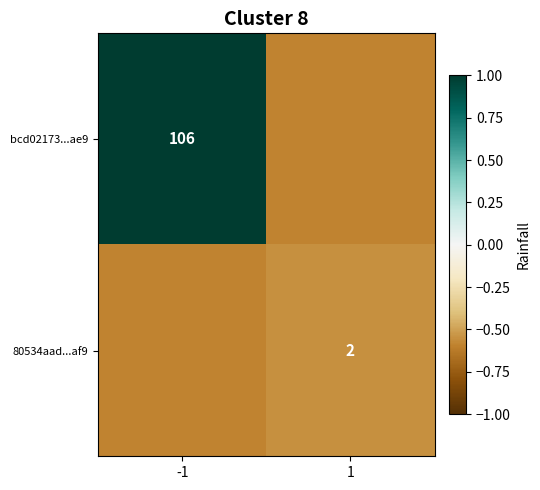

Is the value of bcd02173...ae9 at -1 greater than the value of 80534aad...af9 at 1?

Yes